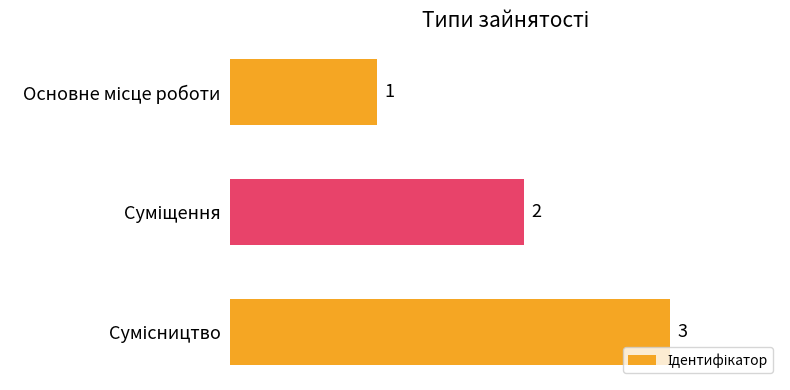

What is the average value?

2